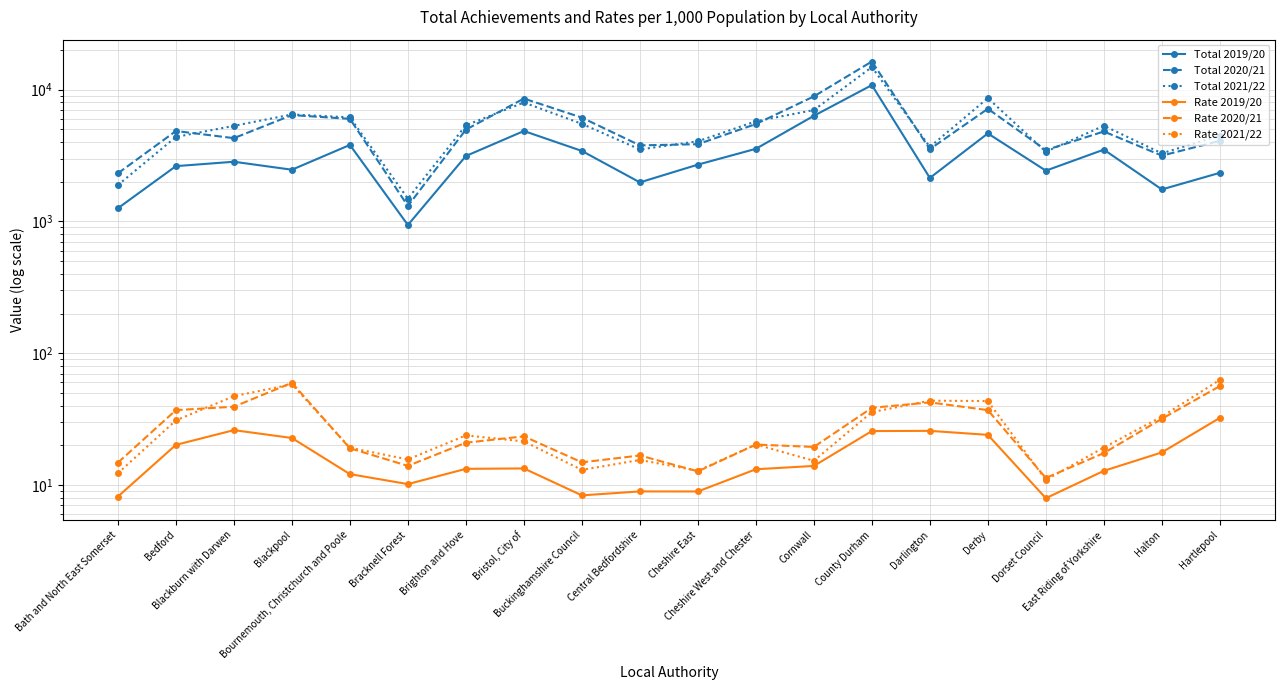

At which label does Total 2020/21 reach its peak?

County Durham